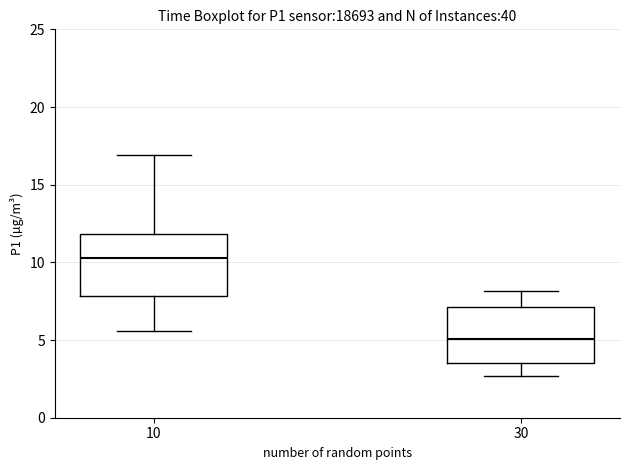

Reading left to right, read every box against the y-axis: the position of its median line, the range the box covers, and the ends of its whiskers. The values are not printed on the chart, so give them approximately, as read against the axis.

10: median 10.5, box 8.0 to 12.0, whiskers 5.5 to 17.0
30: median 5.0, box 3.5 to 7.0, whiskers 2.5 to 8.0